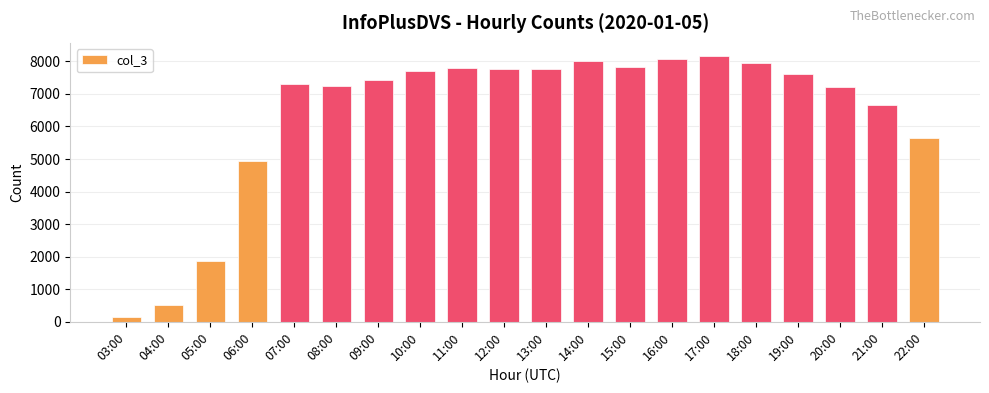

What is the smallest value displayed?

147